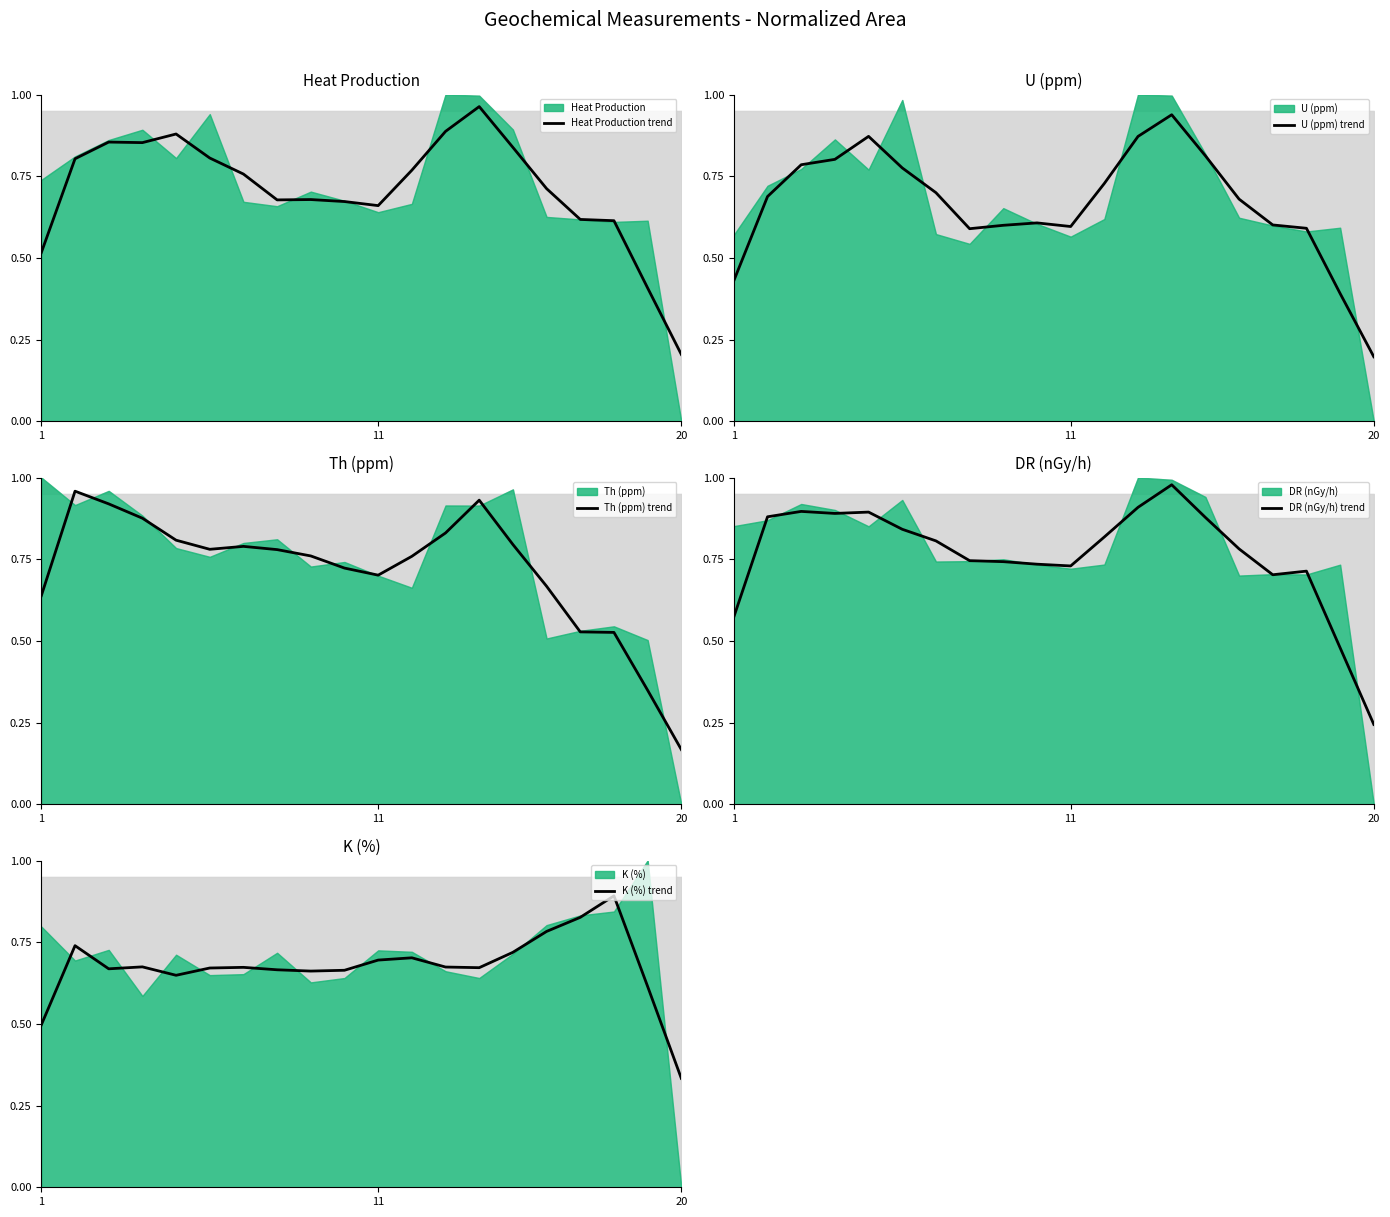

Count the K (%) trend values in the range 0 to 1.

20